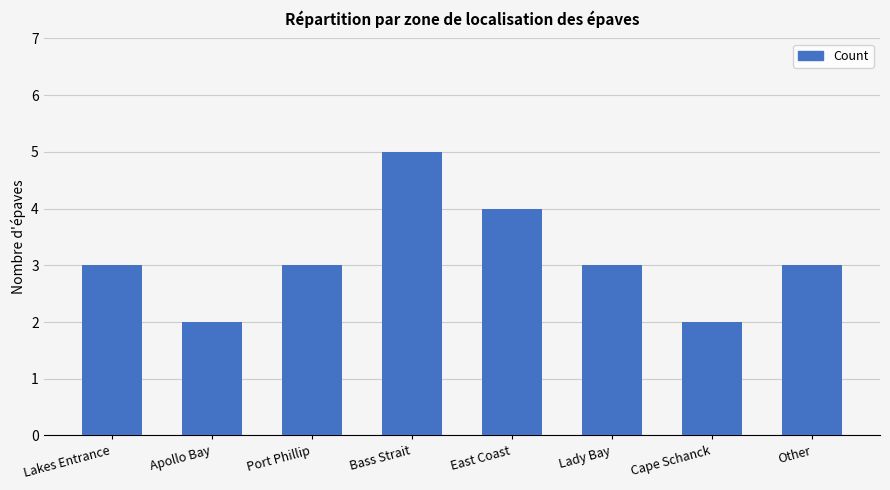

How many distinct data groups are displayed?

1